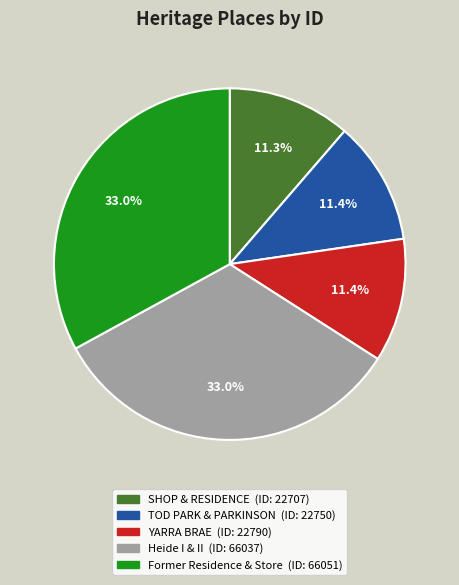

Is there a majority slice in this chart?

No